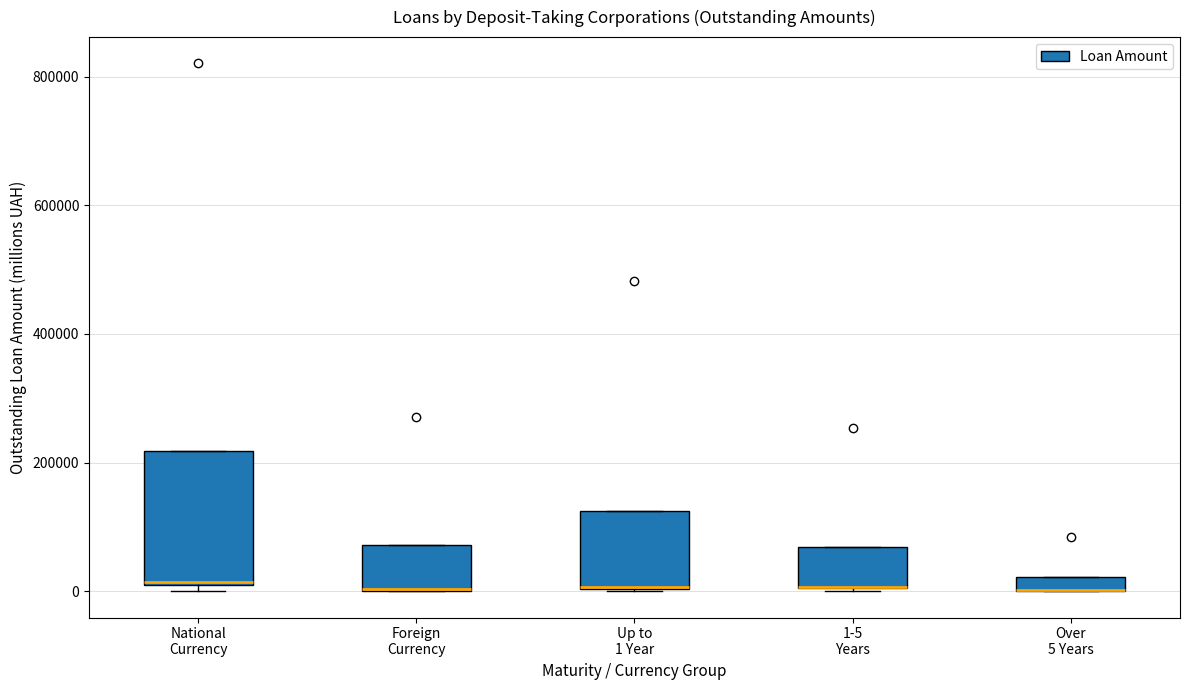

Comparing the boxes themselves (not the whiskers), which one is the tallest?

National Currency